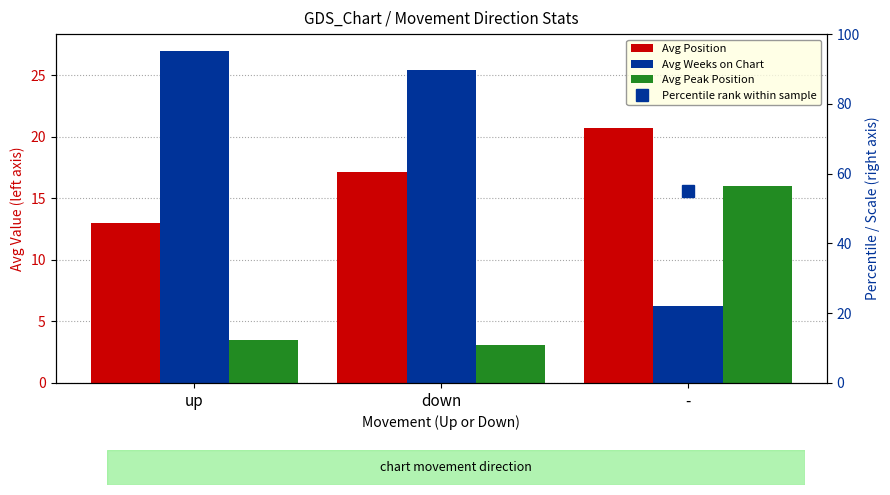

What is the sum of the Avg Position values at up and down?

30.2